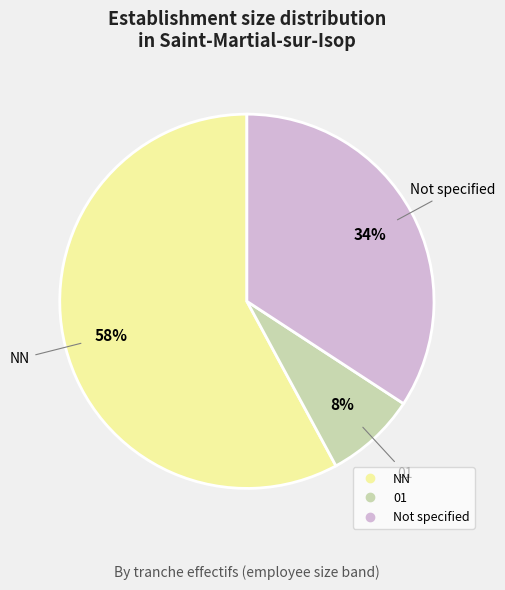

Does any single category account for the majority?

Yes